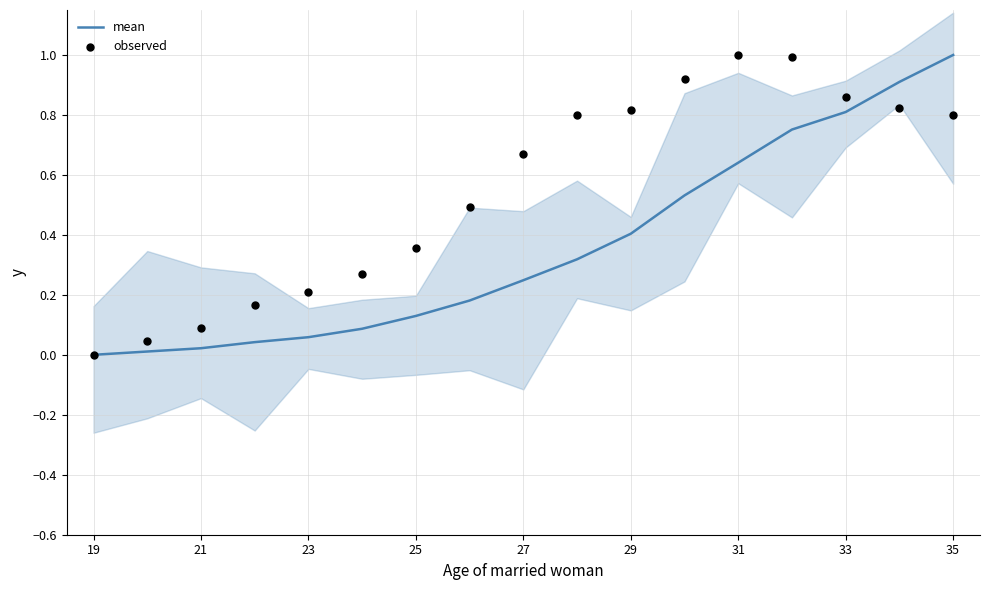

Which series contains the lowest Y value?

mean